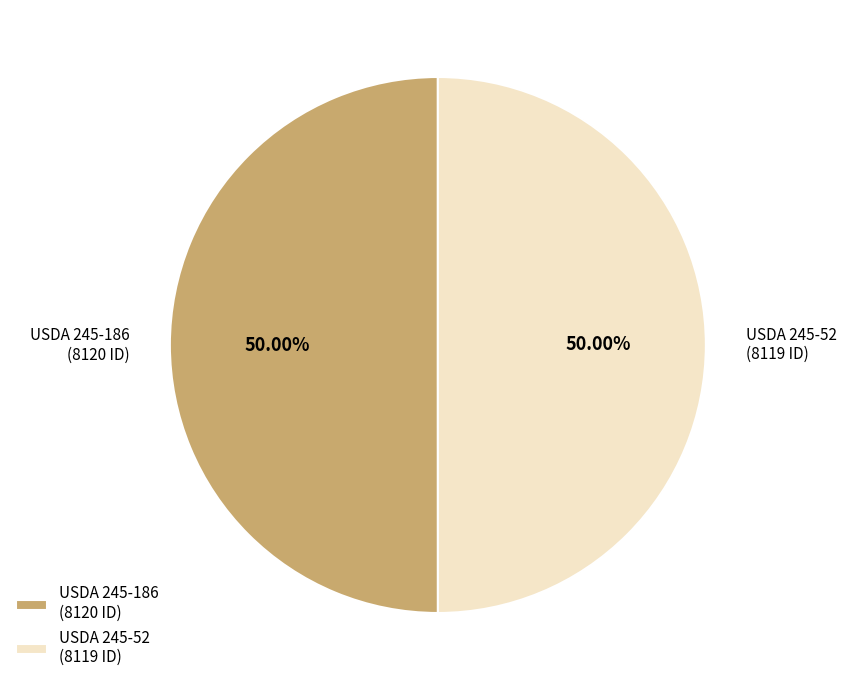

To the nearest percent, what percentage of the pie is USDA 245-52?

50%